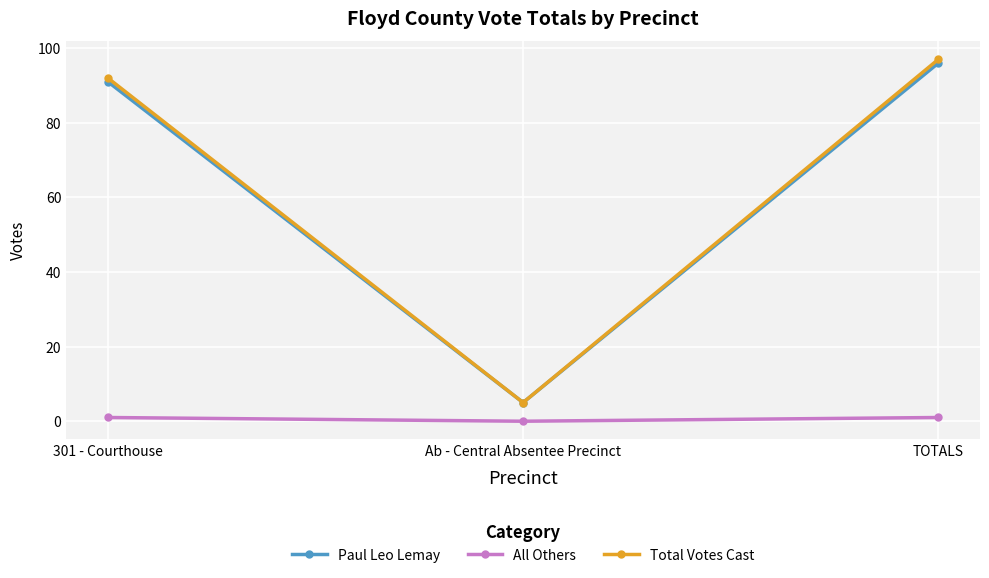

The value of Total Votes Cast at Ab - Central Absentee Precinct is 5. True or false?

True